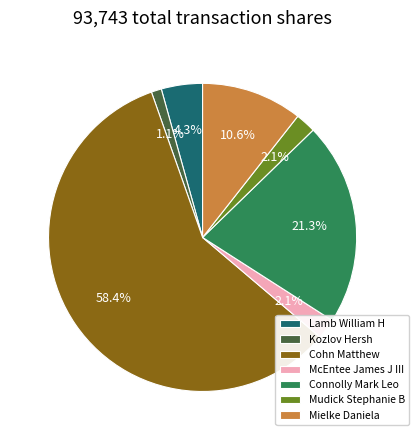

What is the majority slice?

Cohn Matthew